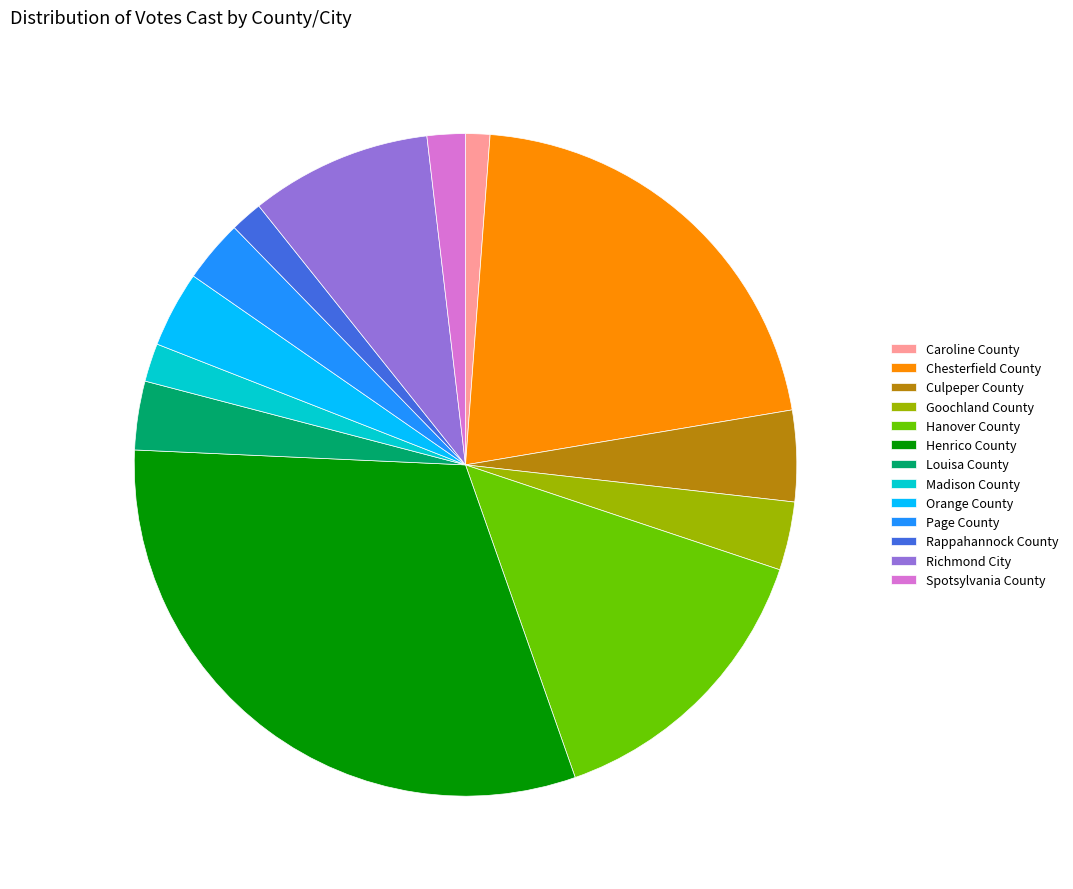

How many slices are in this pie chart?

13